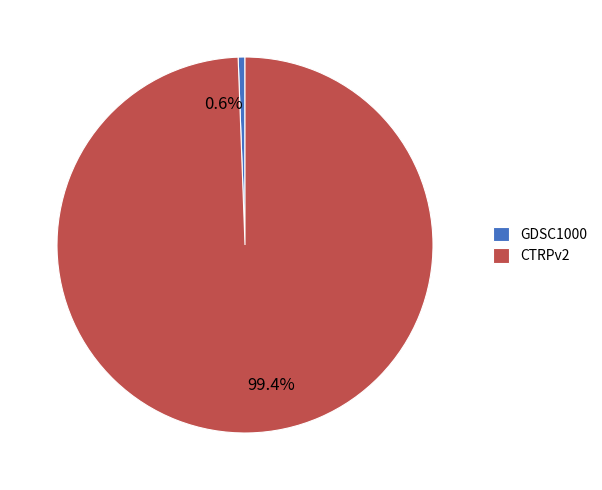

To the nearest percent, what portion does GDSC1000 represent?

1%